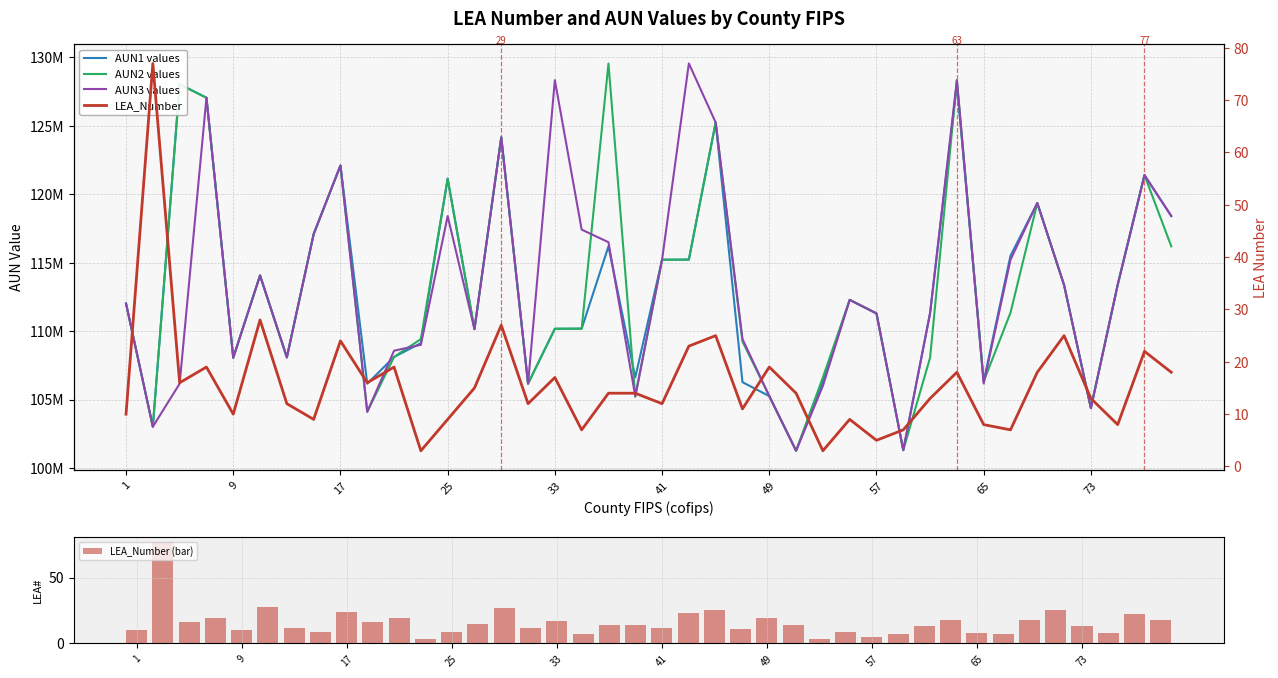

What is the average value of the LEA_Number (bar) series?

16